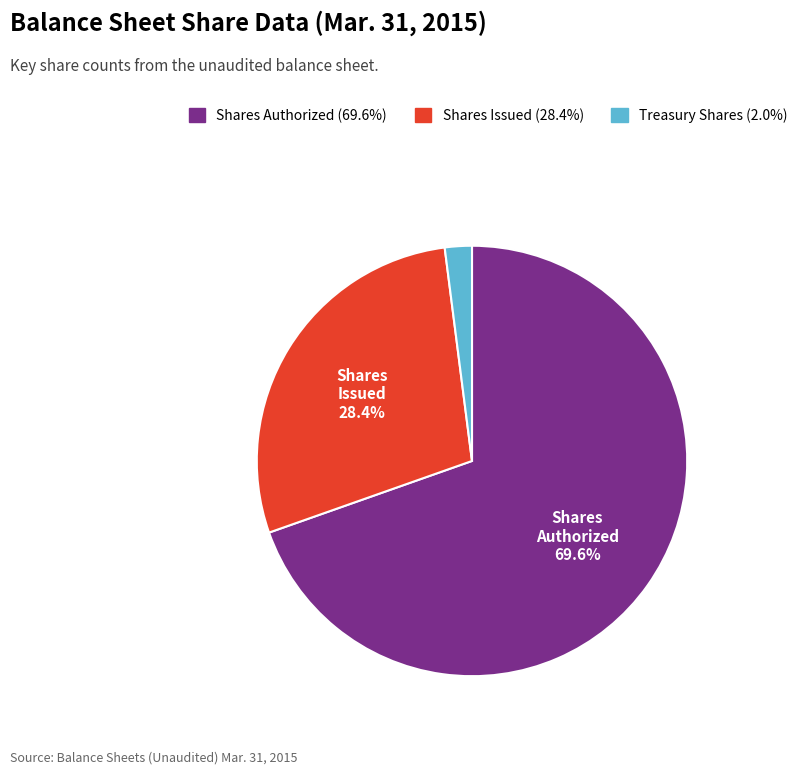

Does any single category account for the majority?

Yes